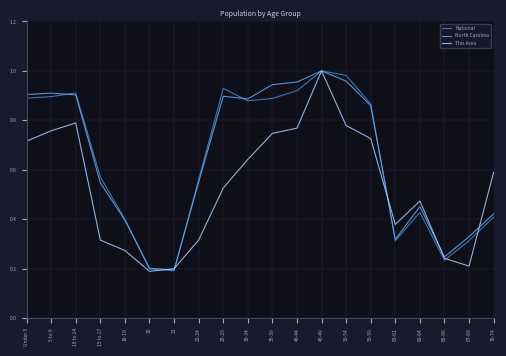

The National series shows 0.1 at 60-61. True or false?

False